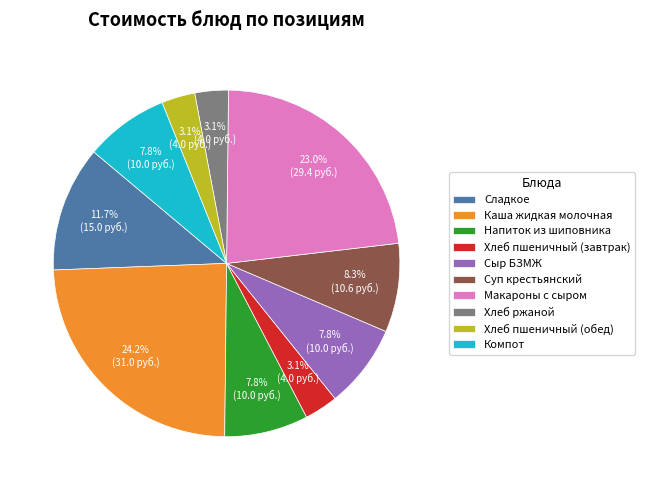

To the nearest percent, what is the average slice percentage?

10%